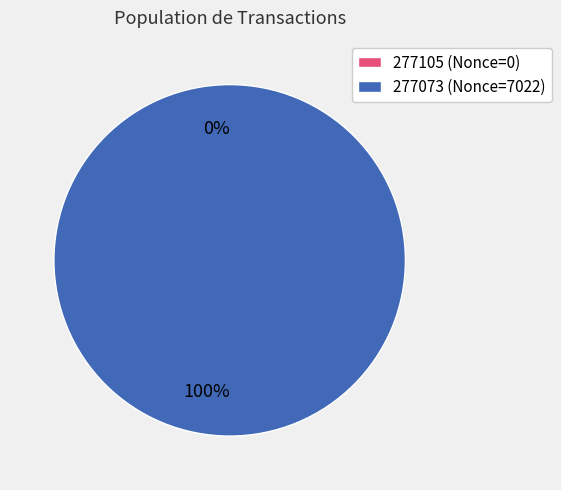

To the nearest percent, what percentage of the pie is 277073?

100%